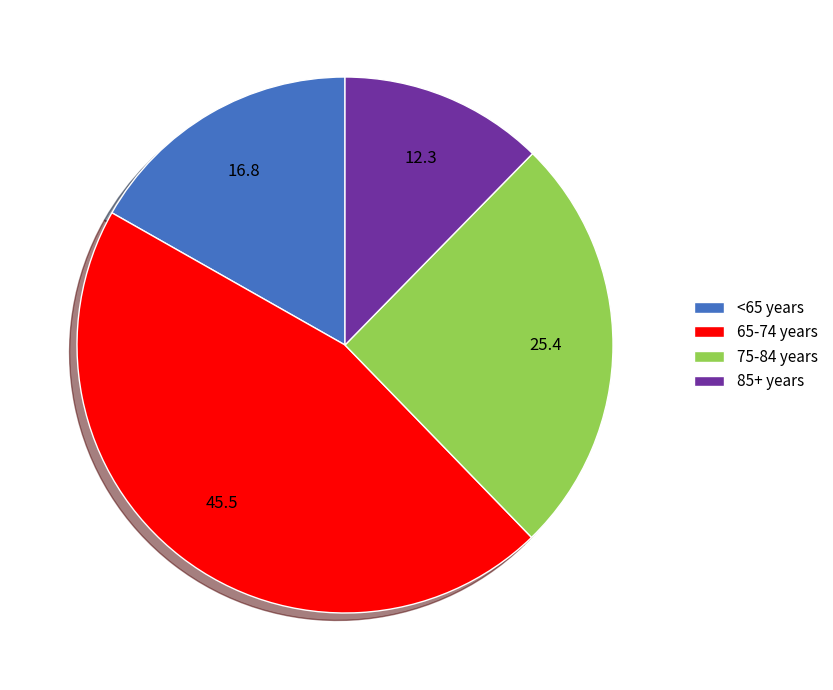

Which slice is the smallest?

85+ years